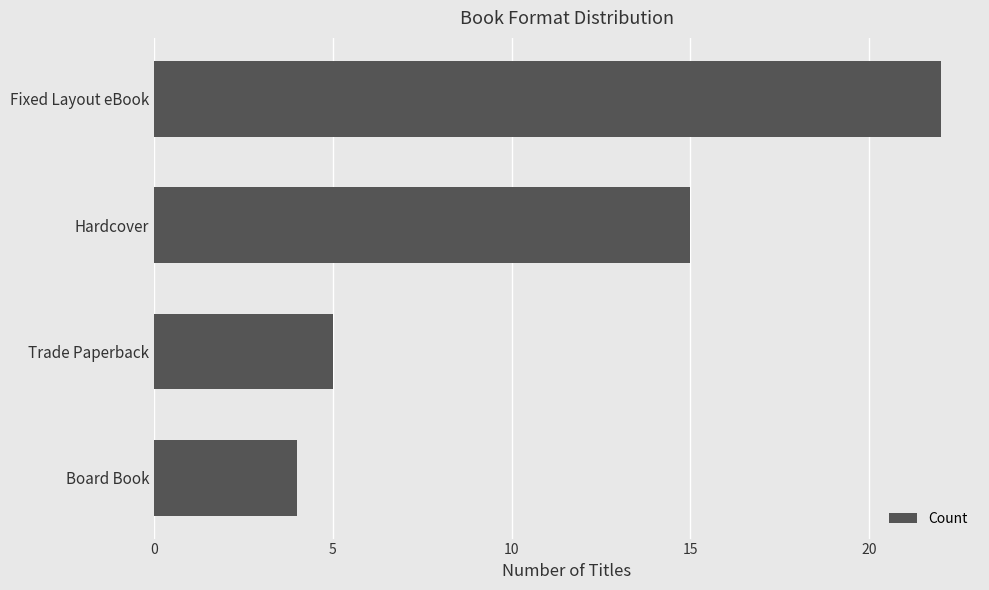

How many bars are there in total?

4